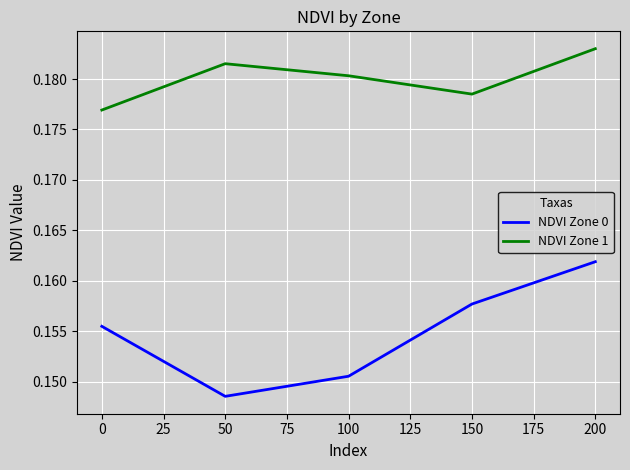

How many lines are shown in the chart?

2